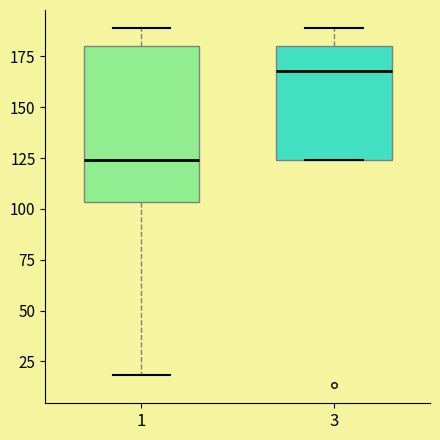

Reading left to right, transcribe this box plot: for each box, give where its median line is, the range the box spans, and where its two whiskers end, as read against the y-axis. The values are not printed on the chart, so give them approximately, as read against the axis.

1: median 125, box 105 to 180, whiskers 20 to 190
3: median 170, box 125 to 180, whiskers 125 to 190